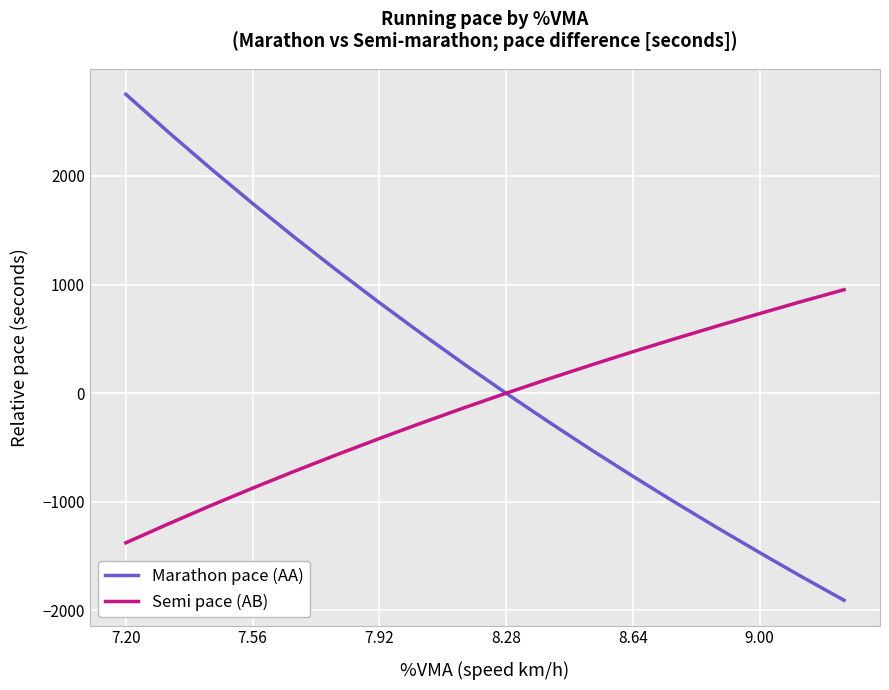

Rank the series by their maximum value, from highest to lowest.

Marathon pace (AA), Semi pace (AB)